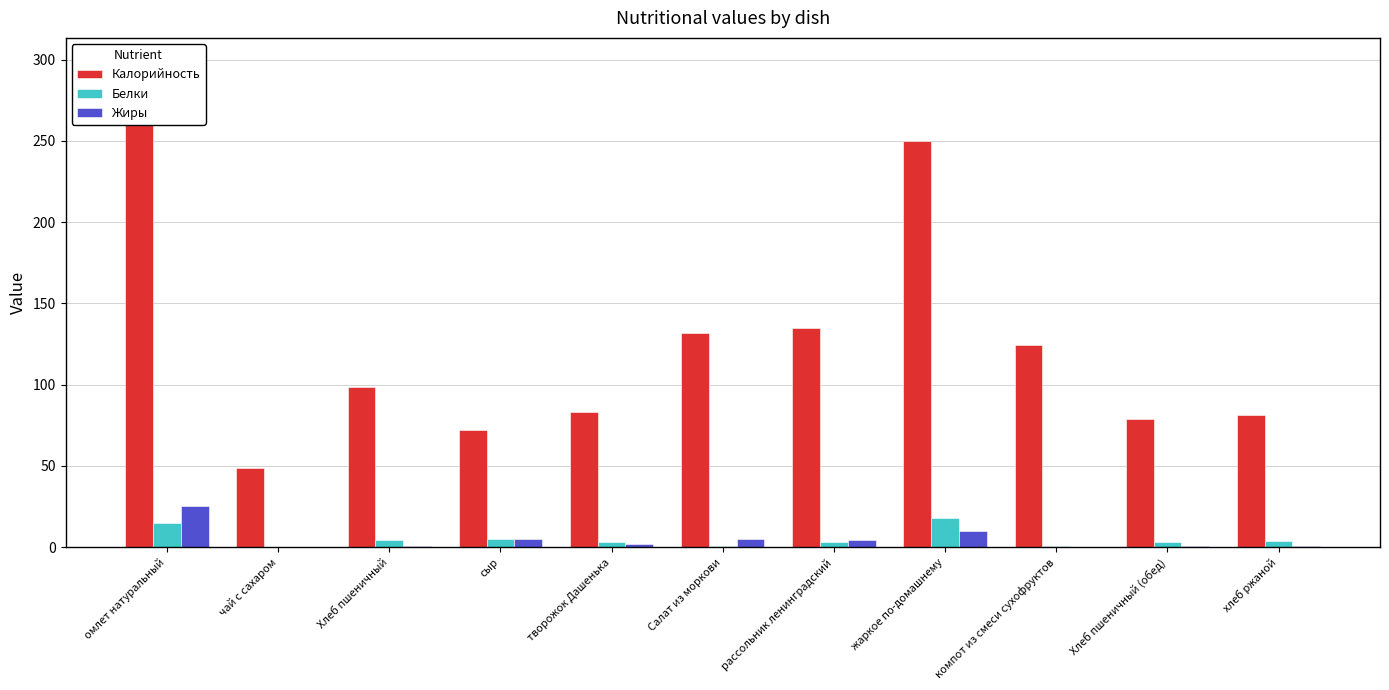

How many data points in Жиры are less than 1?

5